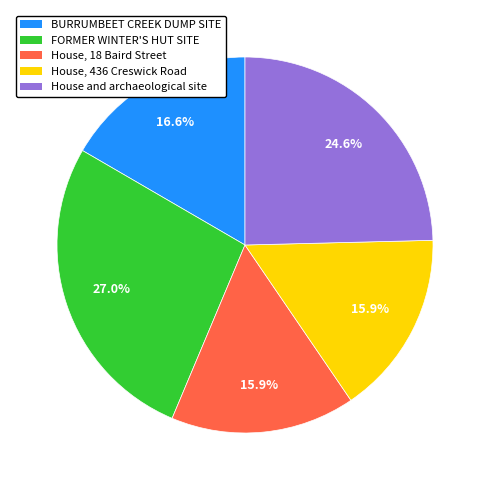

Is there any slice that represents more than half of the pie?

No